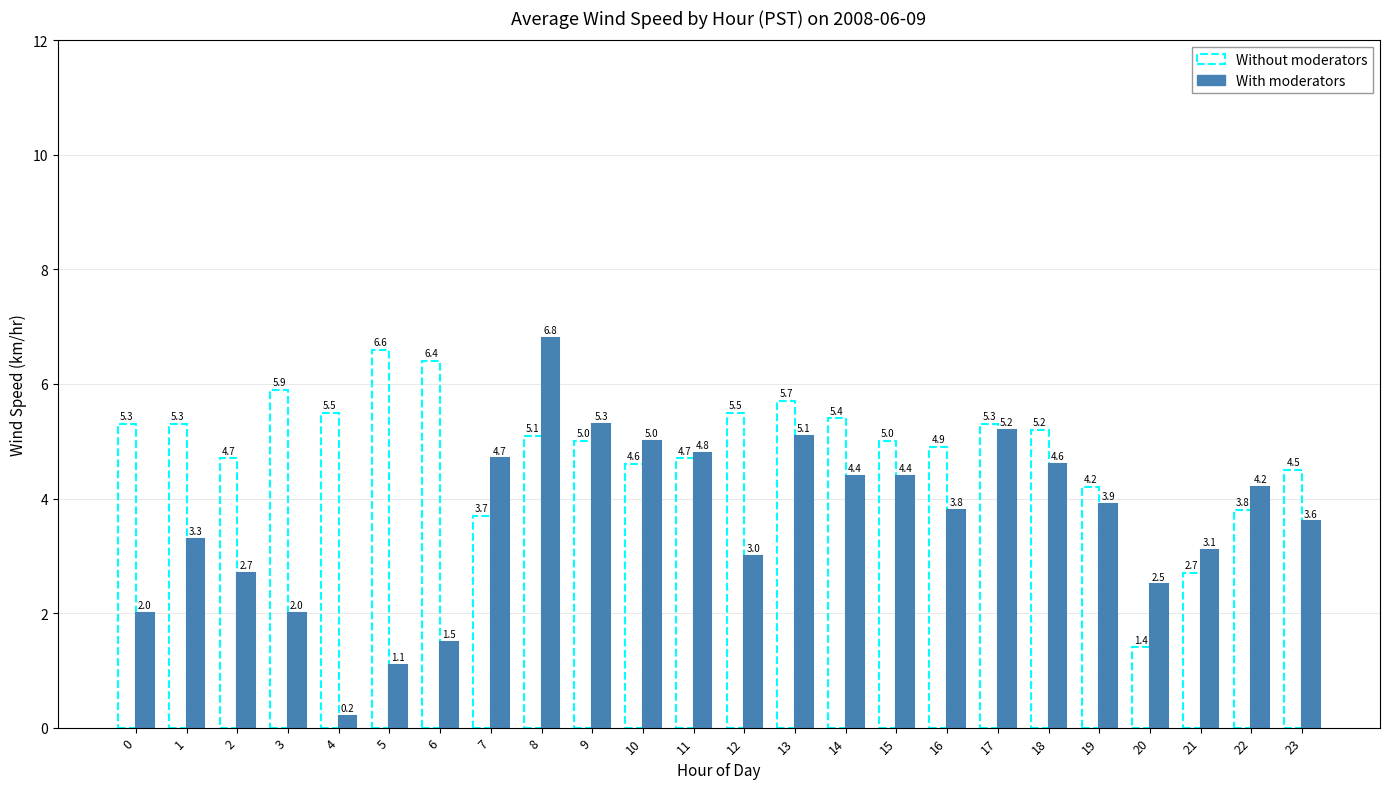

The value of Without moderators at 17 is 5.3. True or false?

True